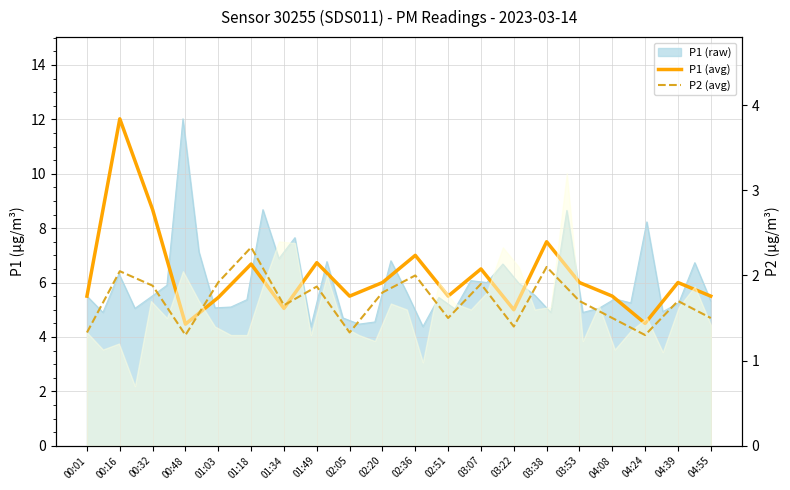

How many lines are shown in the chart?

2